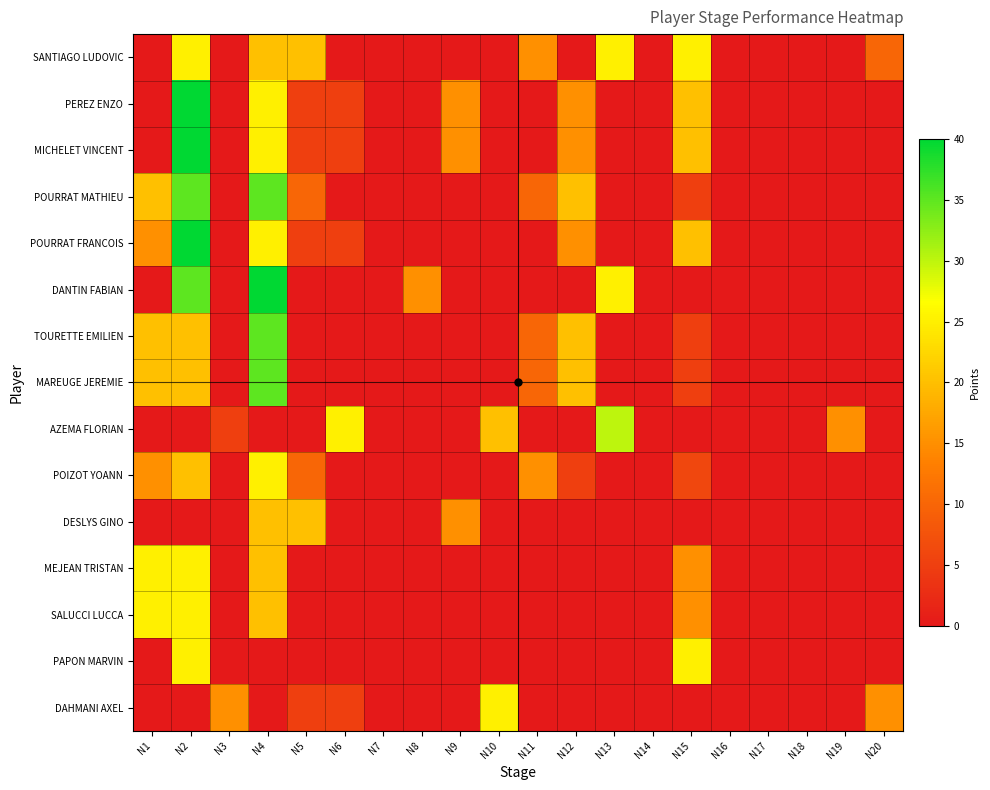

Which series has the largest total across all categories?

SANTIAGO LUDOVIC